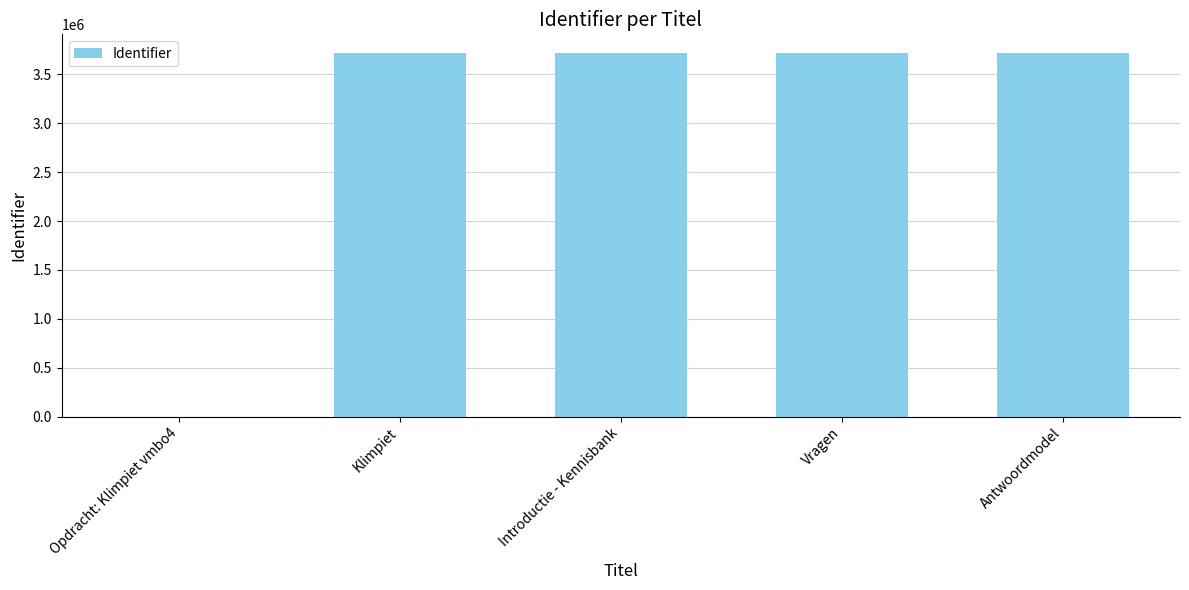

Where is the data nearest to the value 1861743?

Klimpiet